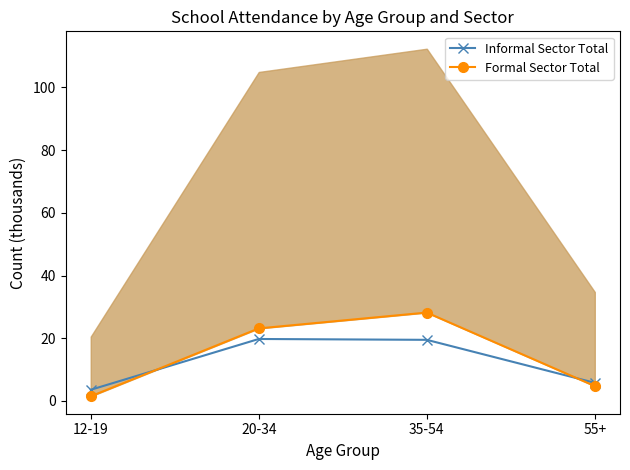

Which series ends up on top after the final intersection of Informal Sector Total and Formal Sector Total?

Informal Sector Total